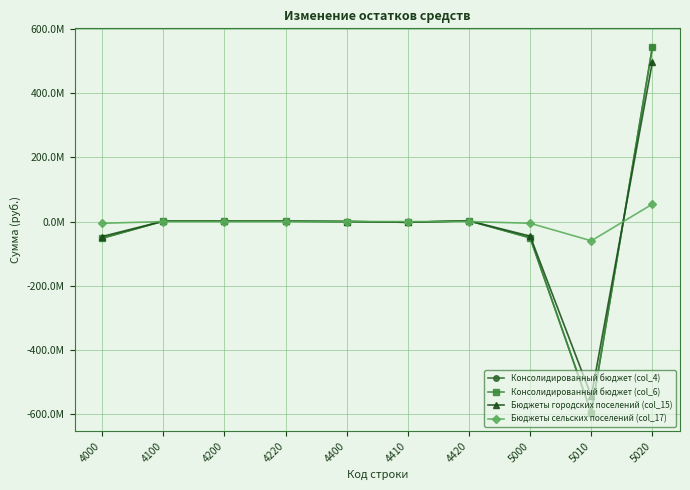

Is this an area chart (filled region under the line)?

No